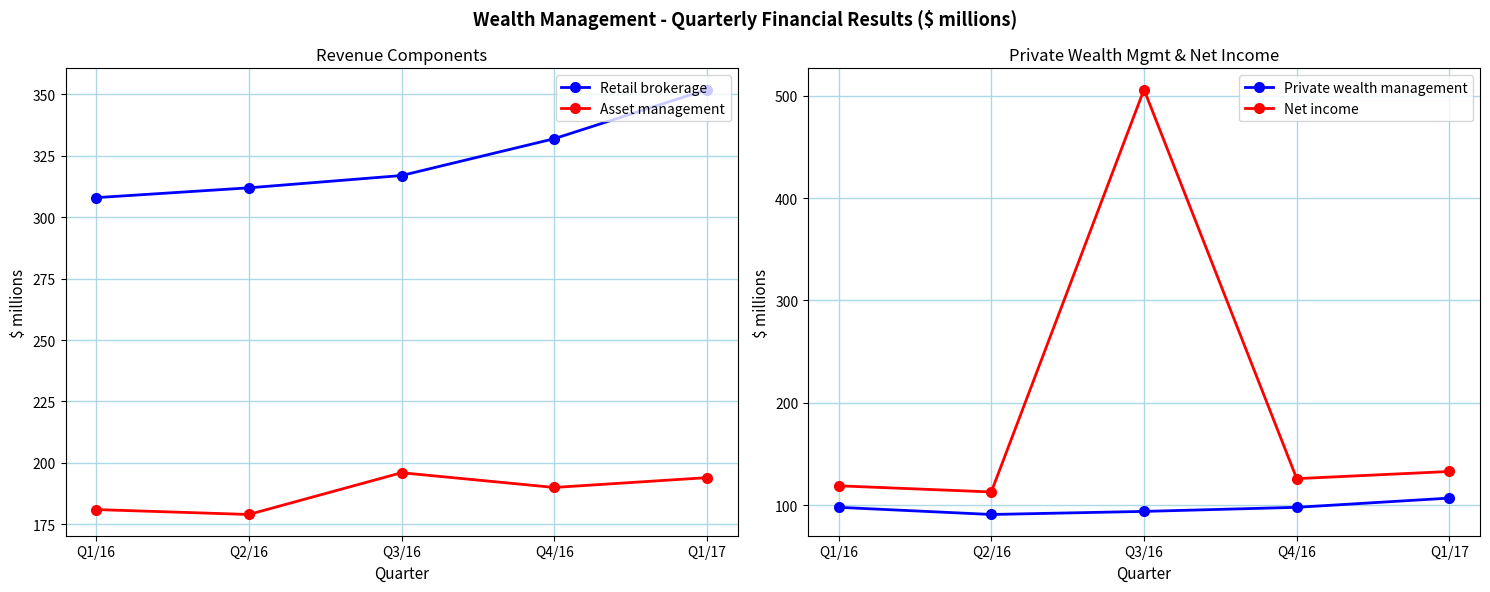

What is the lowest value of the Asset management series?

179